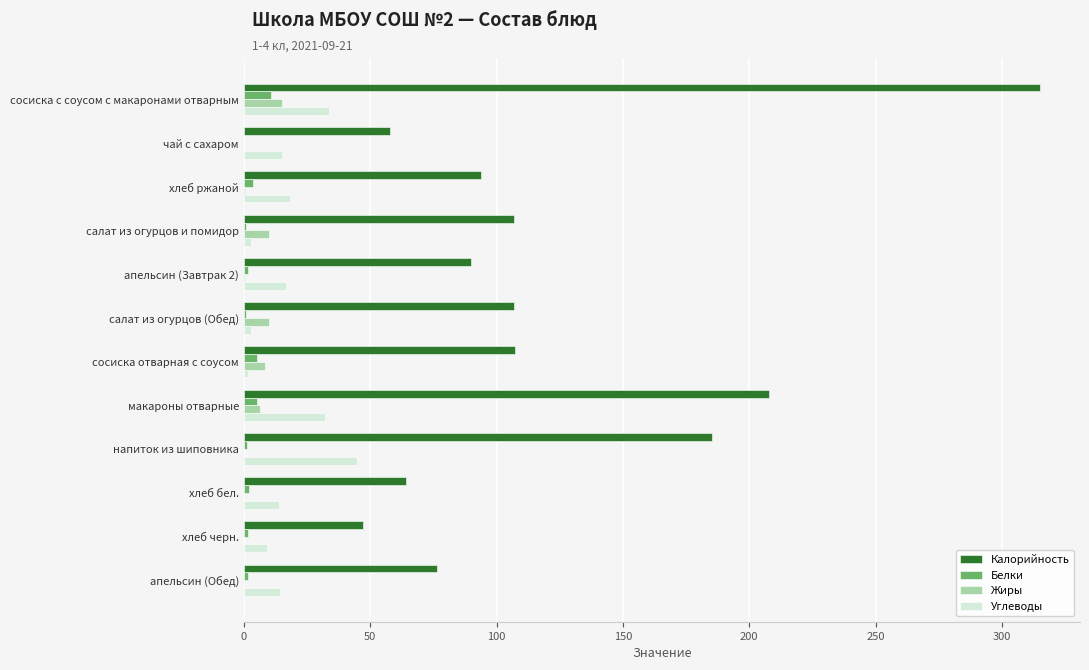

Is the value of Жиры at апельсин (Завтрак 2) greater than the value of Углеводы at хлеб черн.?

No